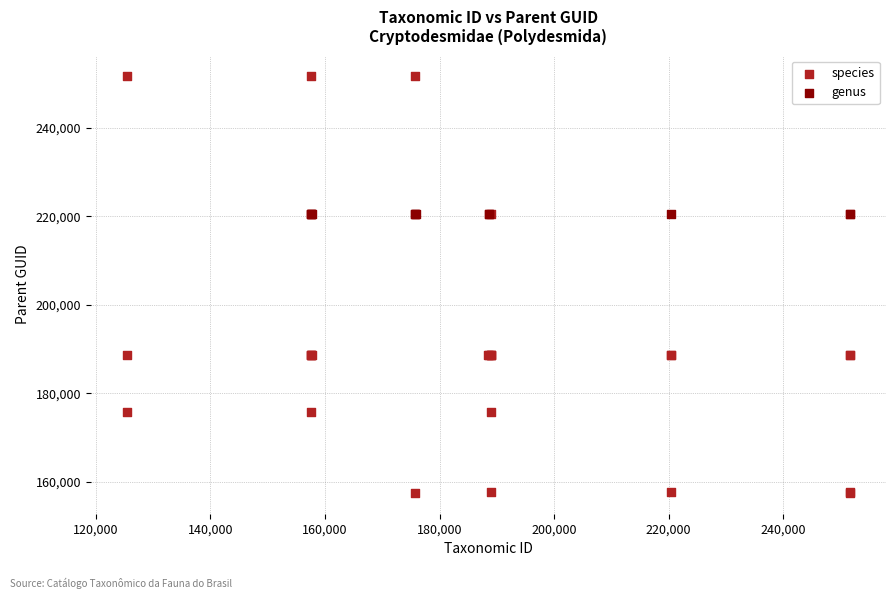

Which series reaches the maximum Y coordinate?

species